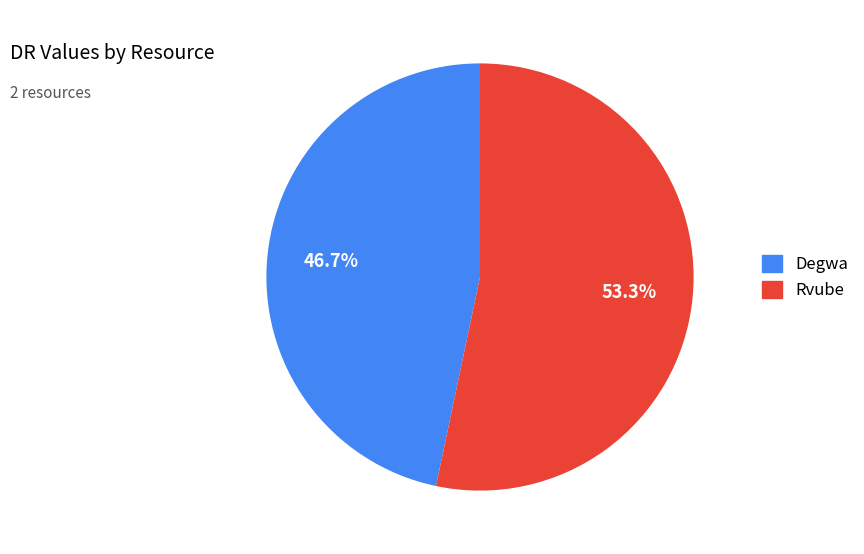

To the nearest percent, what is the average slice percentage?

50%